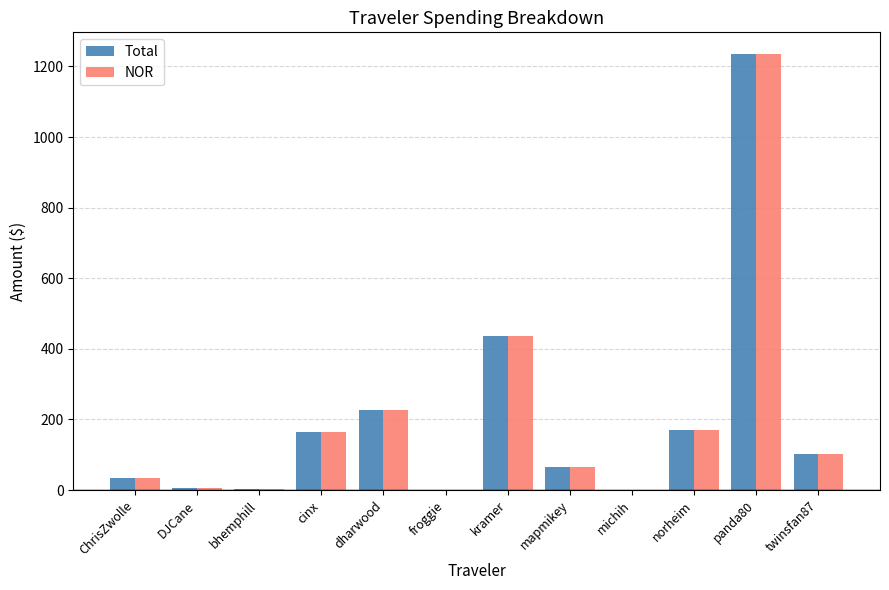

What is the sum of the Total values at norheim and panda80?

1405.1